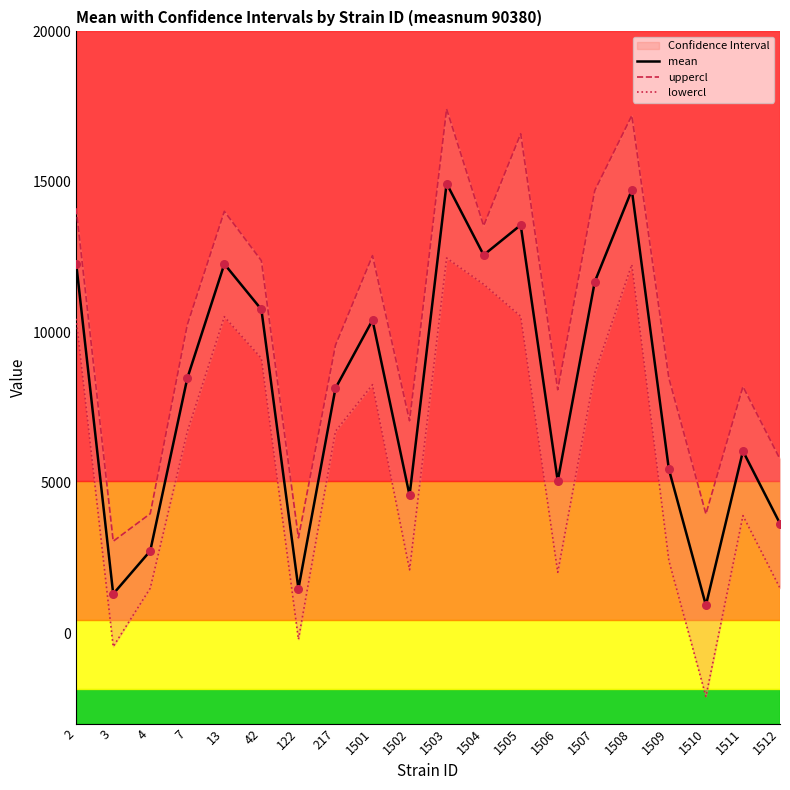

At which category is the sum across all series the highest?

1503